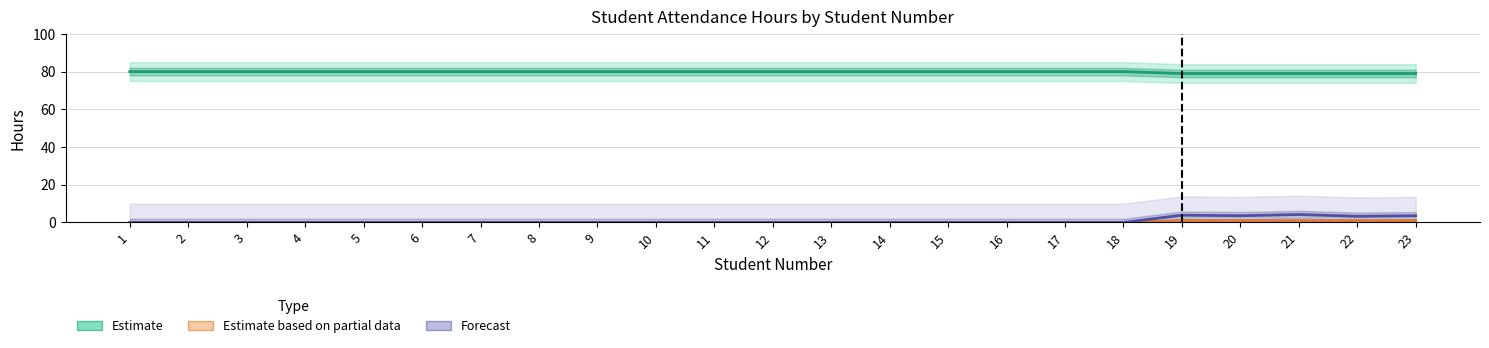

The value of Forecast at 18 is 0.0. True or false?

True